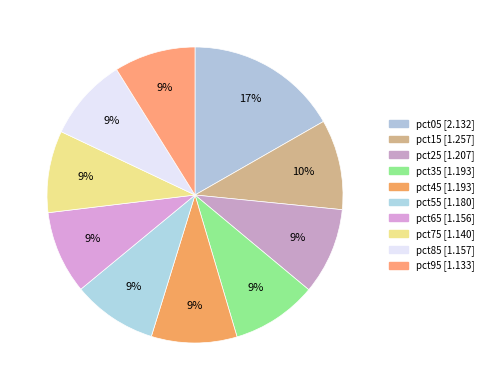

To the nearest percent, what is the difference between the pct05 and pct55 slice percentages?

7%